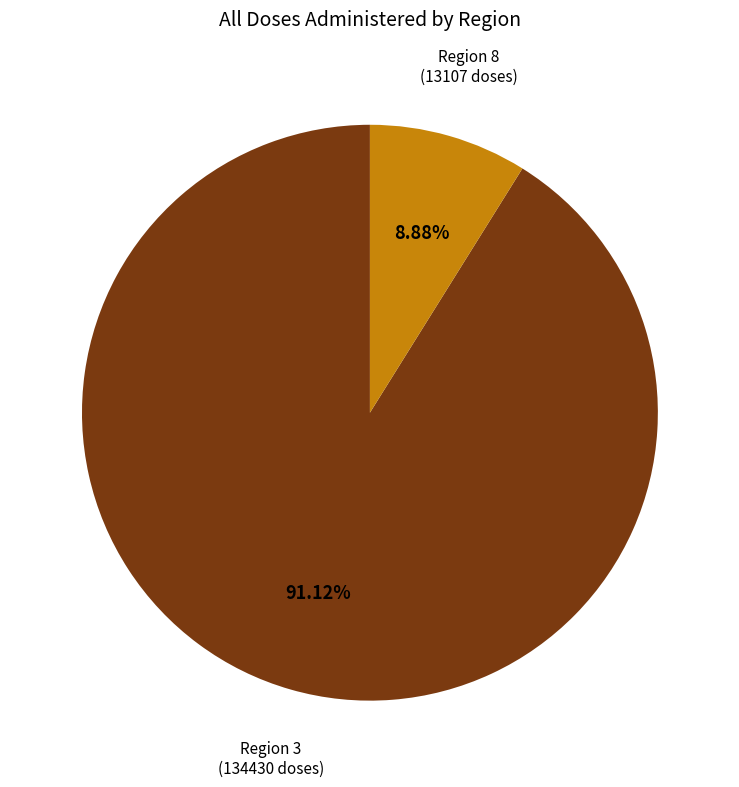

Is there a majority slice in this chart?

Yes